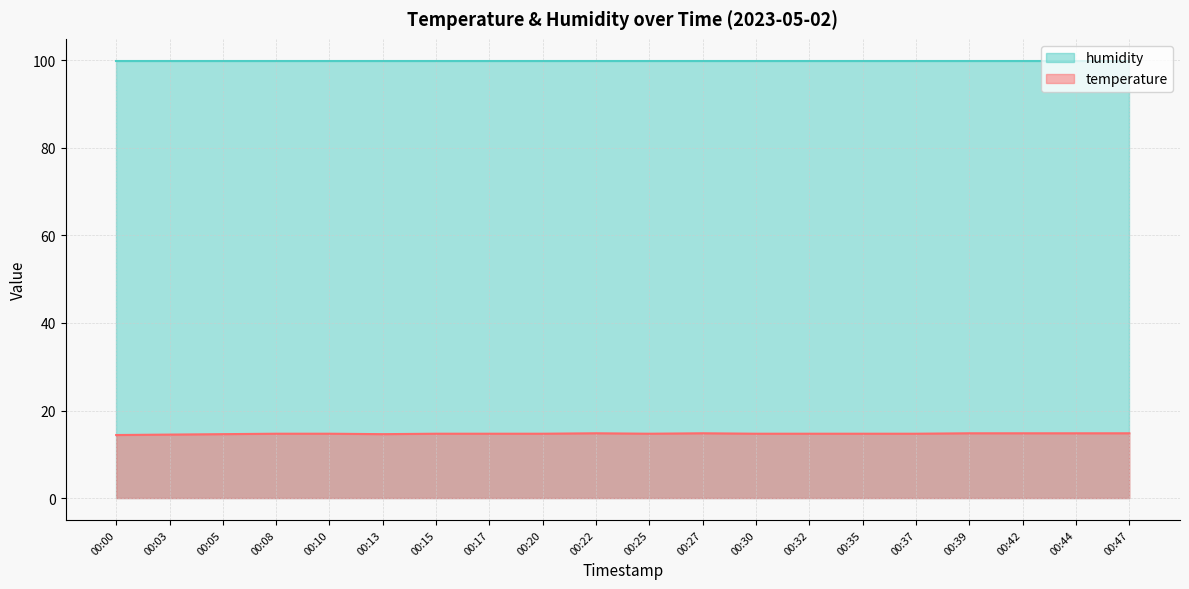

How many data points does each series have?

20